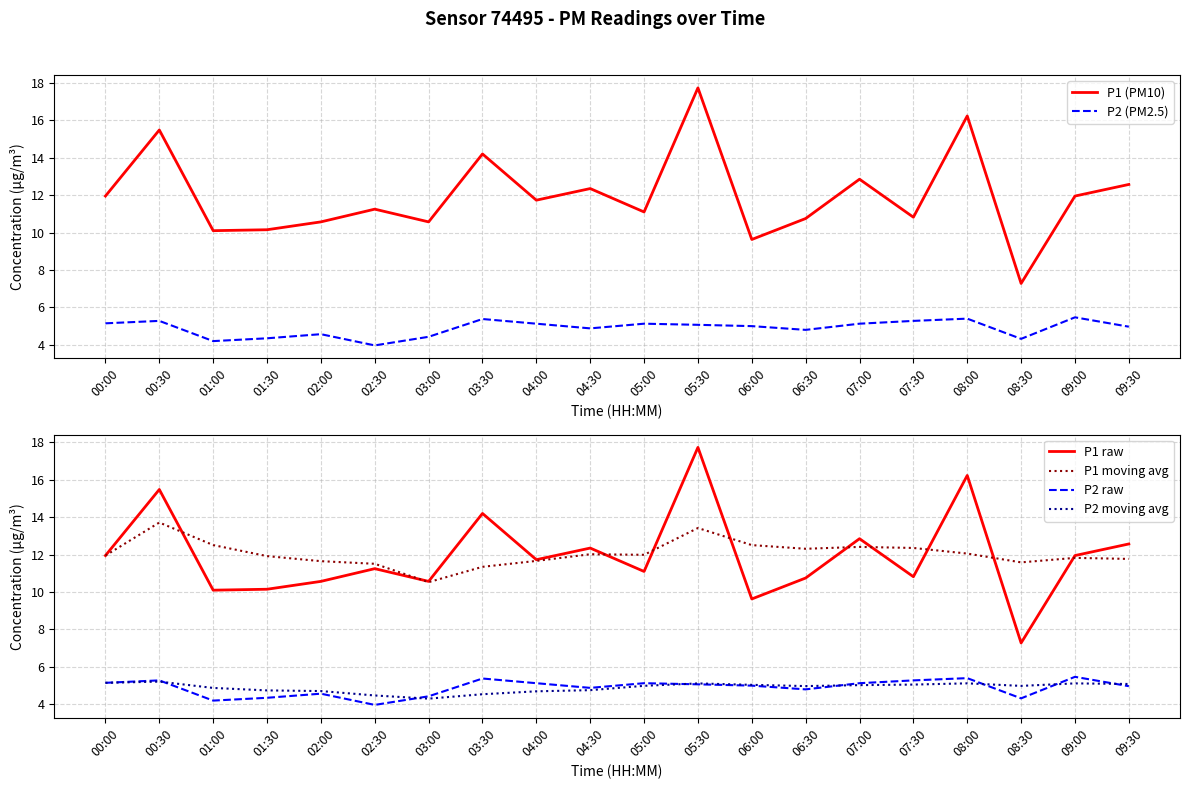

What value does the P2 raw series have at 00:00?

5.2